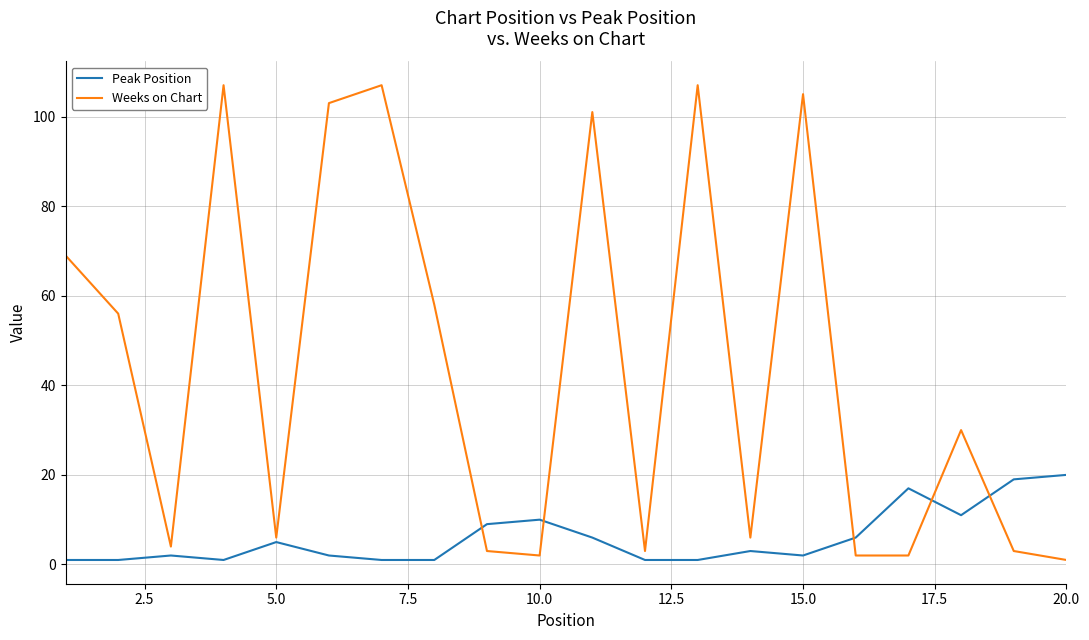

List the series in order of their overall mean, lowest first.

Peak Position, Weeks on Chart